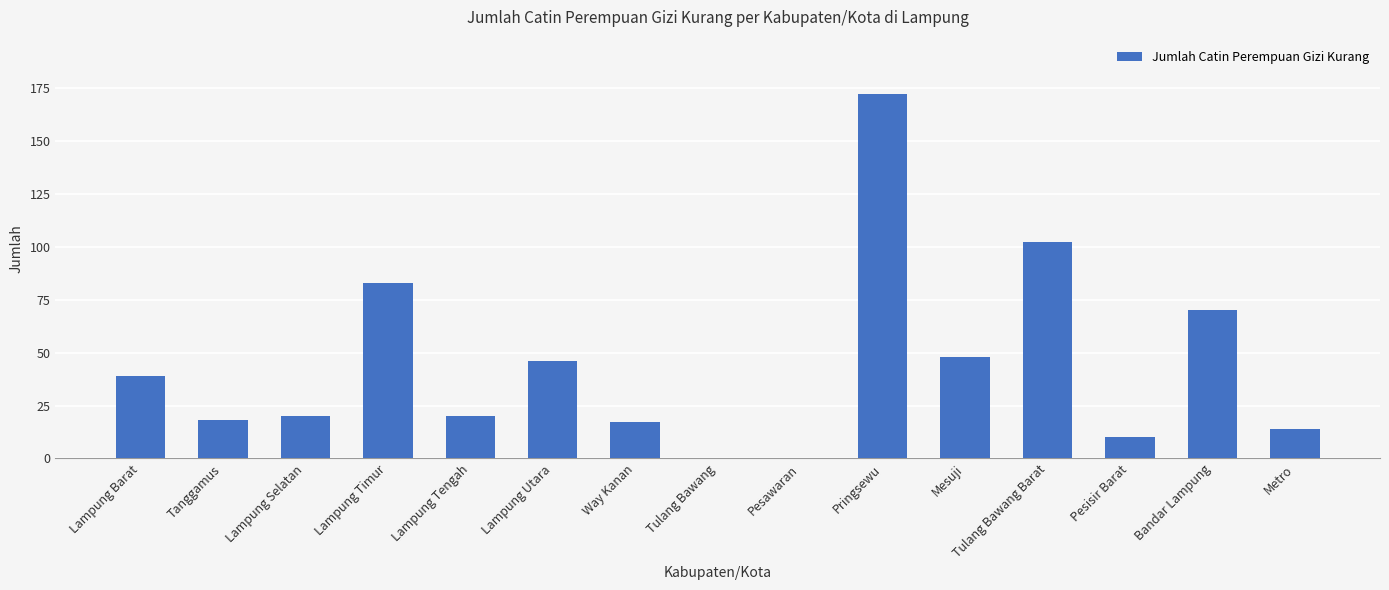

What is the greatest value displayed?

172